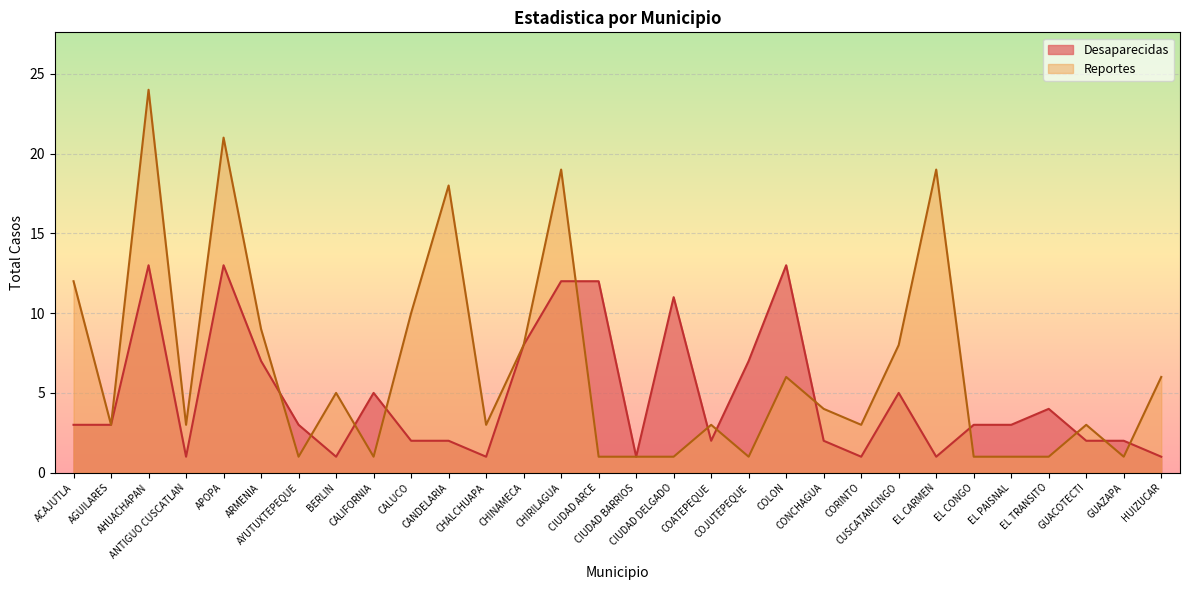

What is the difference between the highest and lowest values at ACAJUTLA?

9